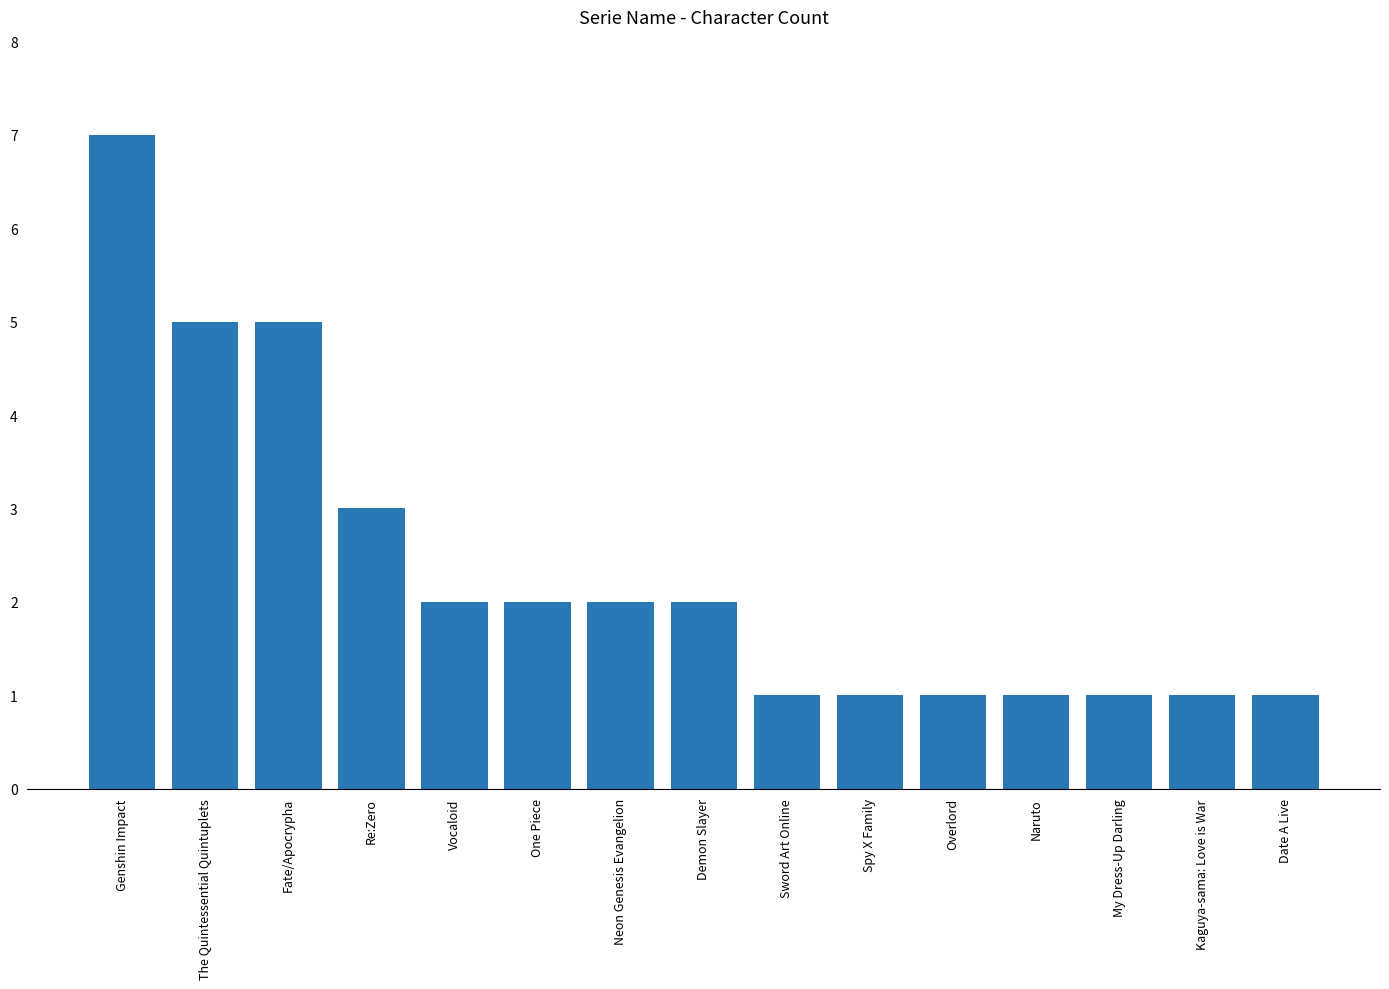

What is the minimum value shown in the chart?

1